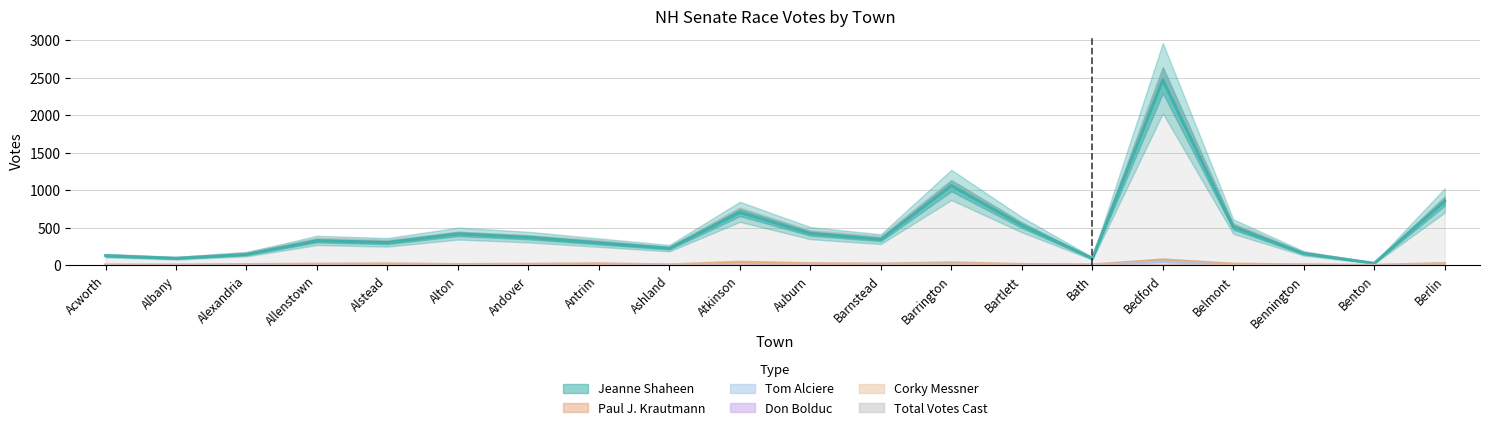

What is the maximum value for Jeanne Shaheen?

2466